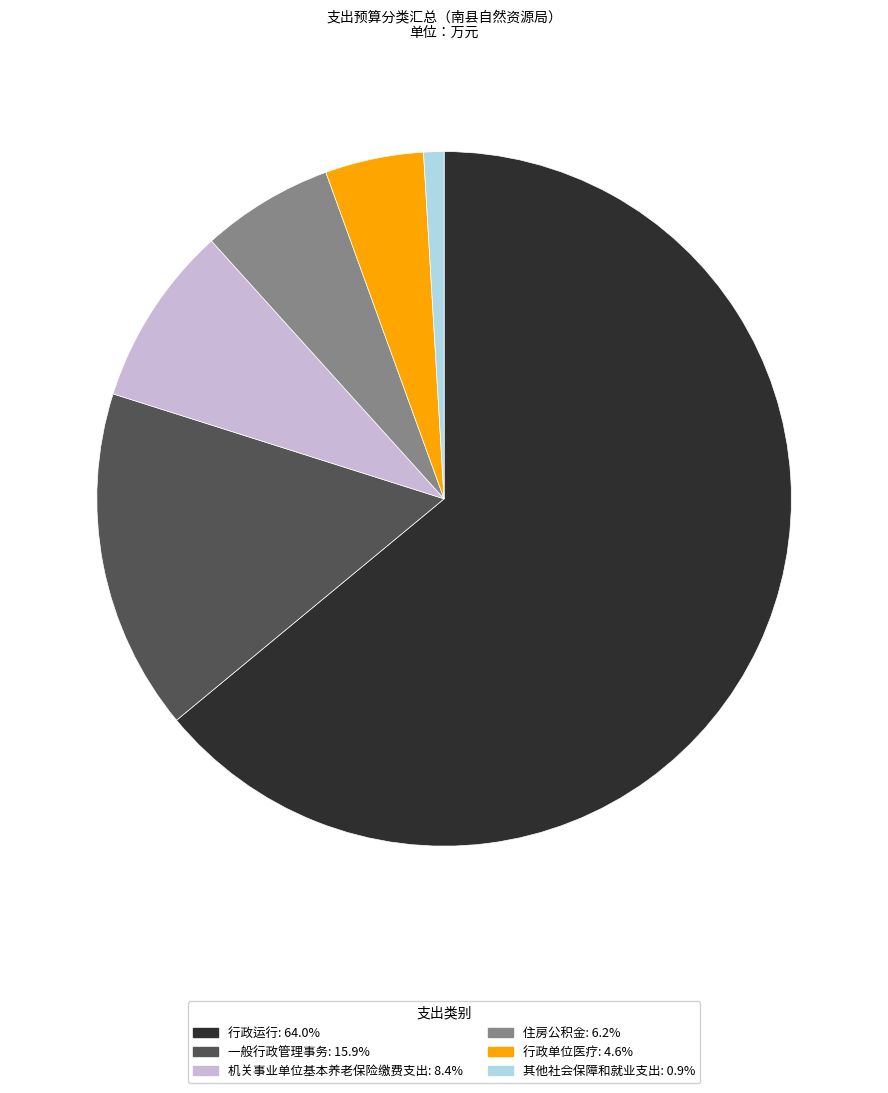

How many slices are in this pie chart?

6